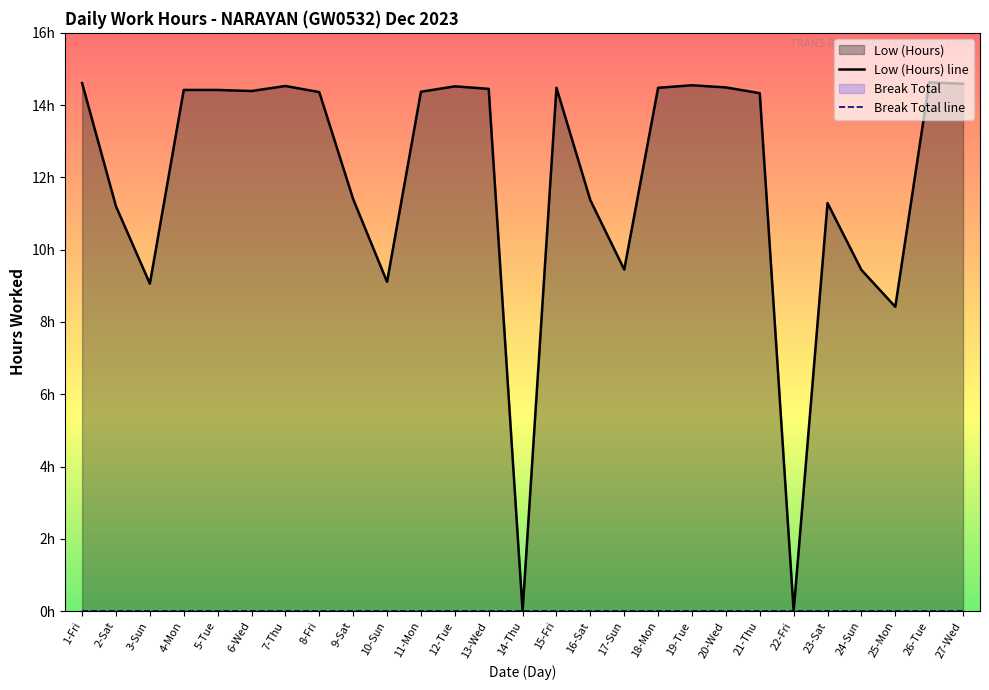

In Low (Hours) line, how many points are lower than both neighbors (excluding endpoints)?

7